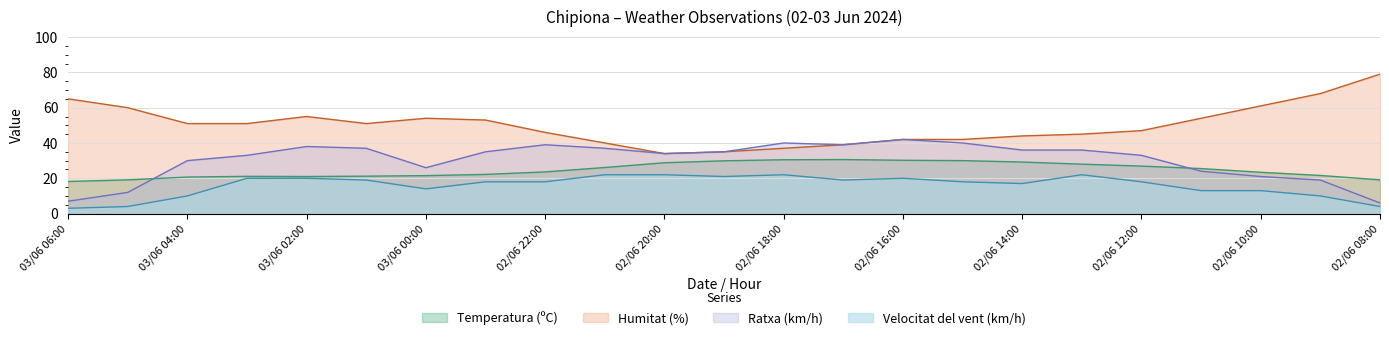

Read the Velocitat del vent (km/h) value at 02/06 08:00.

4.0